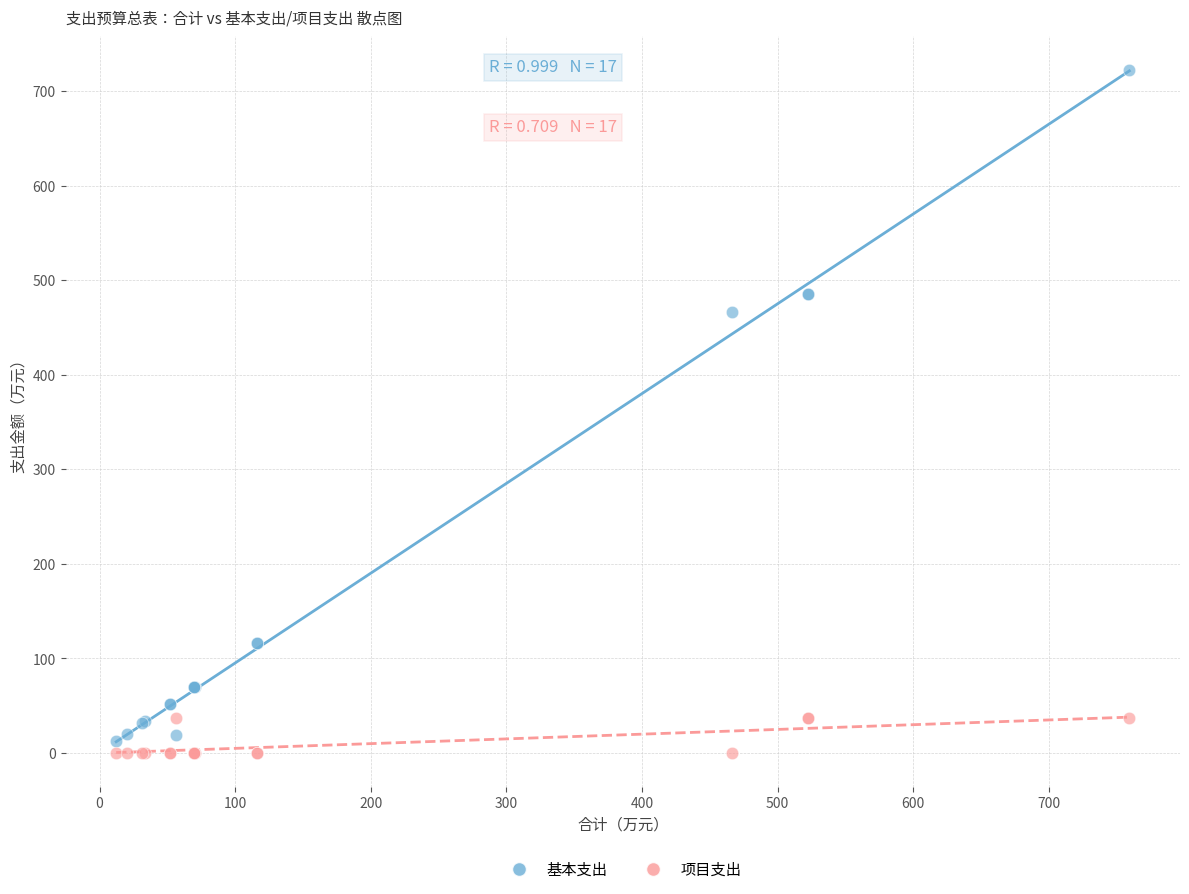

What is the X range (max minus min) for the scatter plot?

747.0